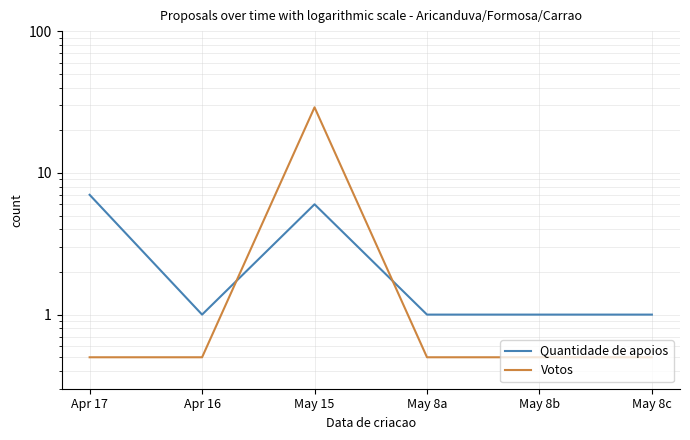

Where do Quantidade de apoios and Votos first cross each other?

Apr 16 and May 15